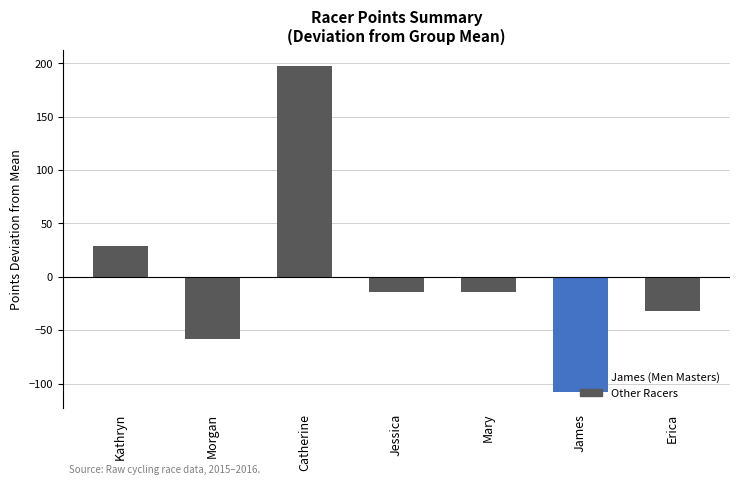

Which category has the lowest value across all series?

James